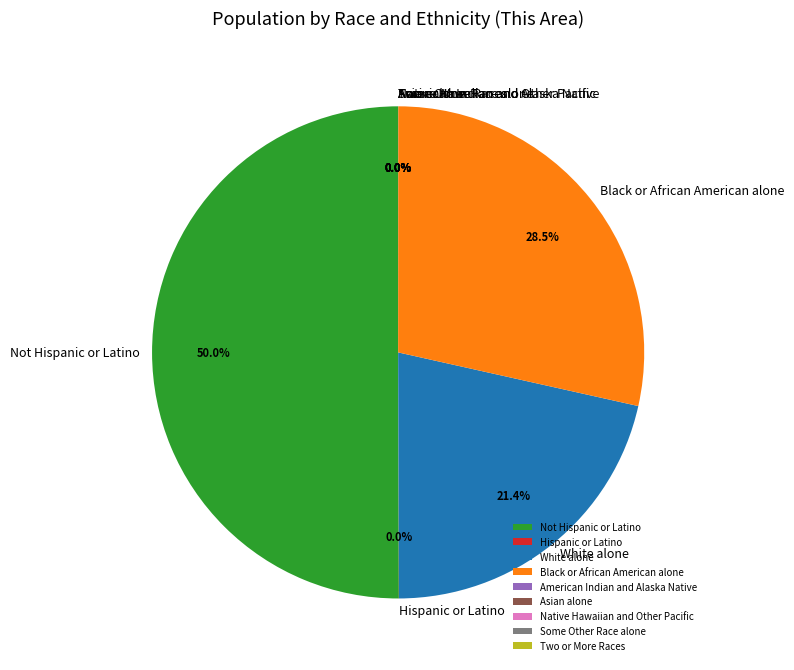

Is White alone the majority of the pie?

No